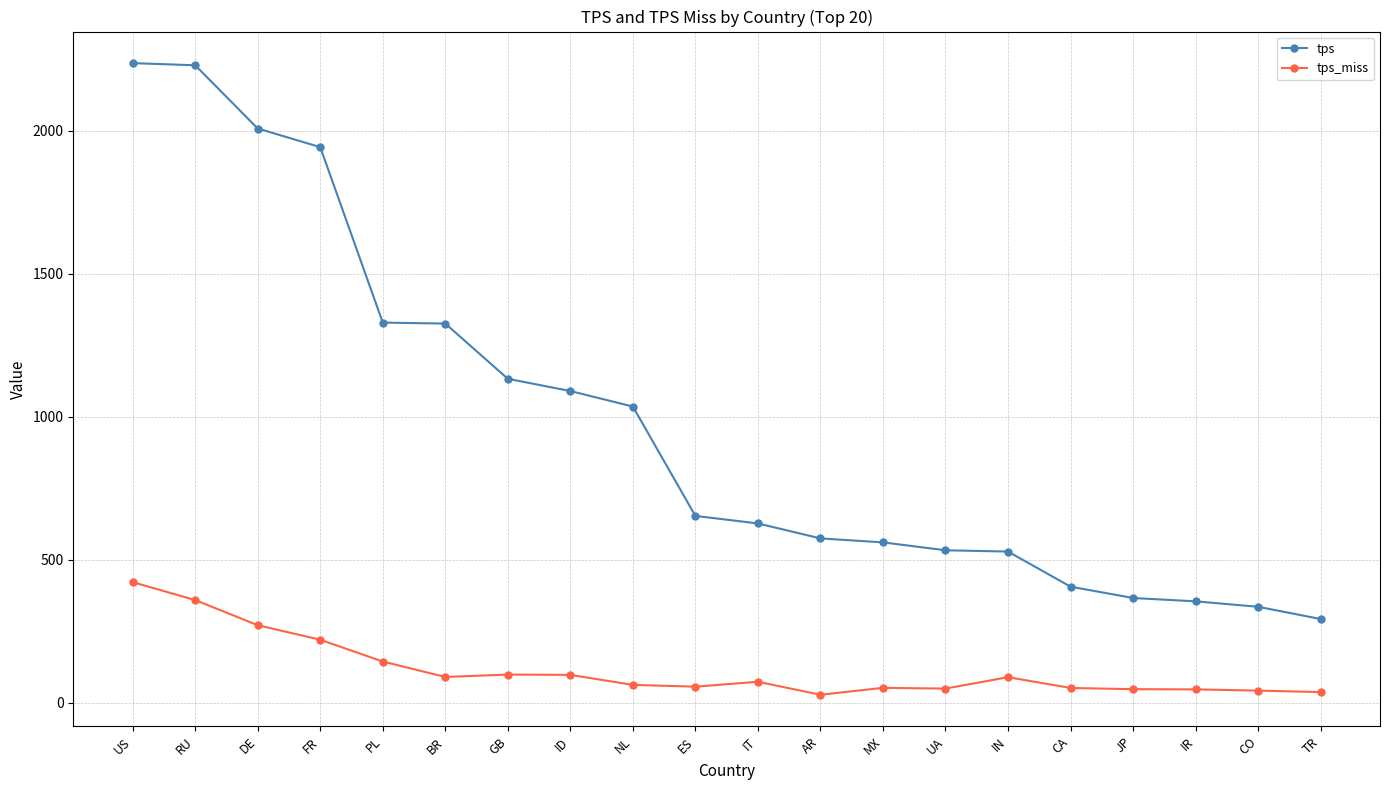

Where is tps nearest to the value 1264?

BR